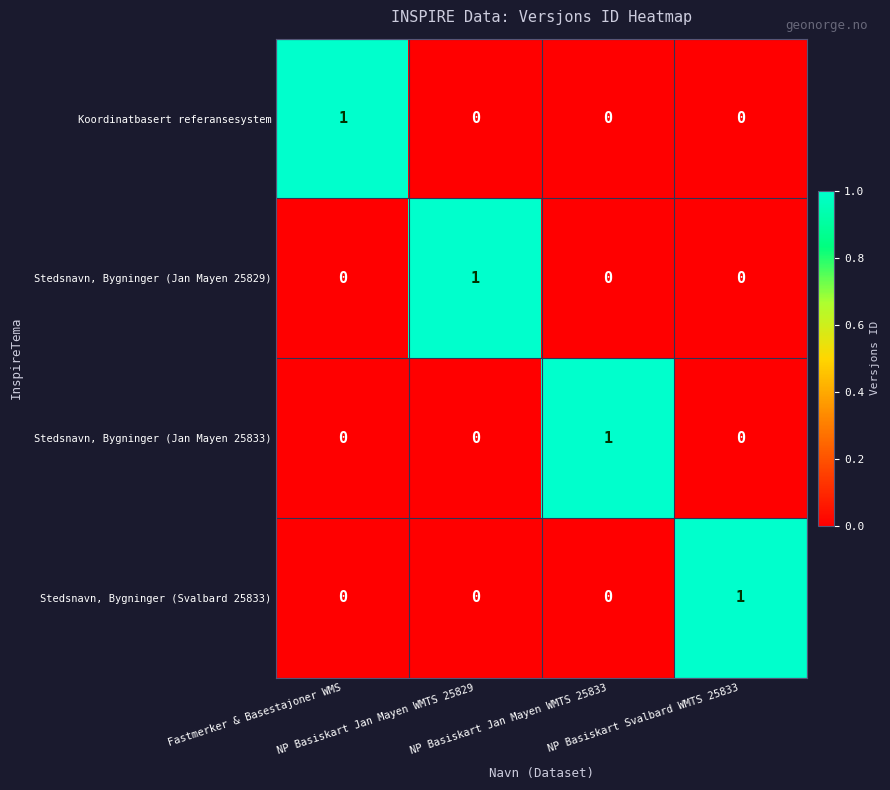

What is the total value across all series at NP Basiskart Svalbard WMTS 25833?

1